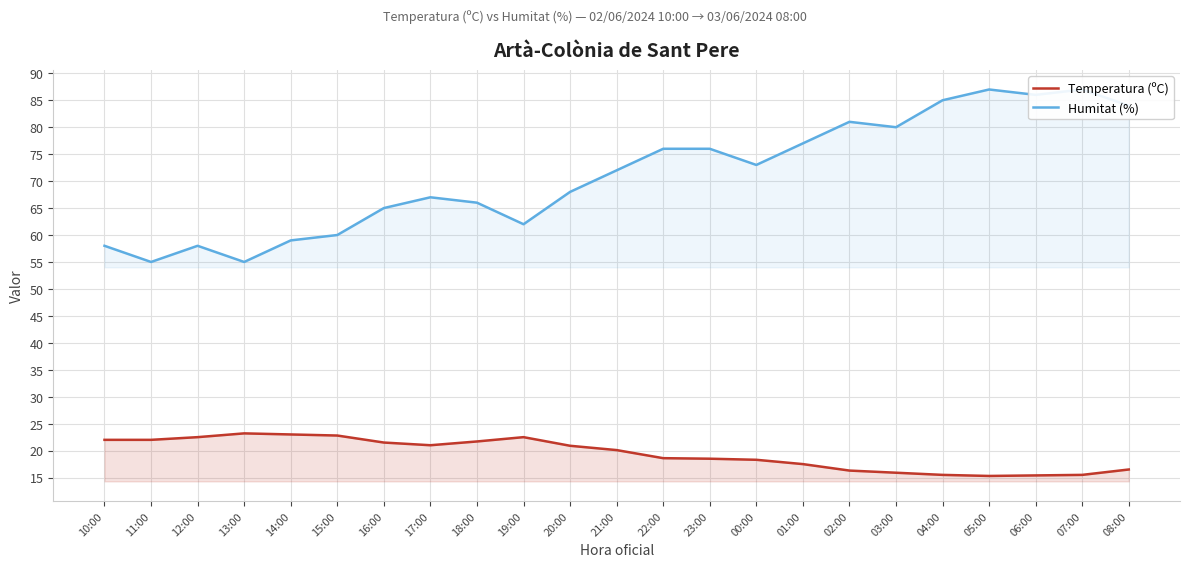

The value of Temperatura (ºC) at 02:00 is 28.8. True or false?

False